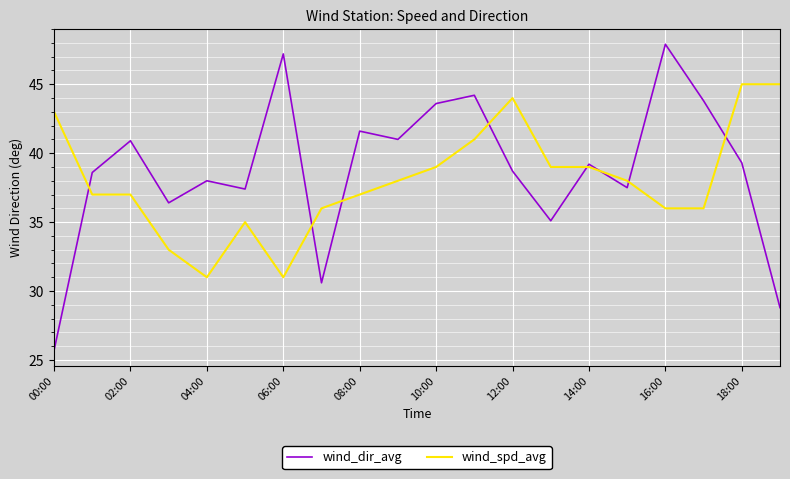

List the series in order of their peak value, lowest first.

wind_spd_avg, wind_dir_avg